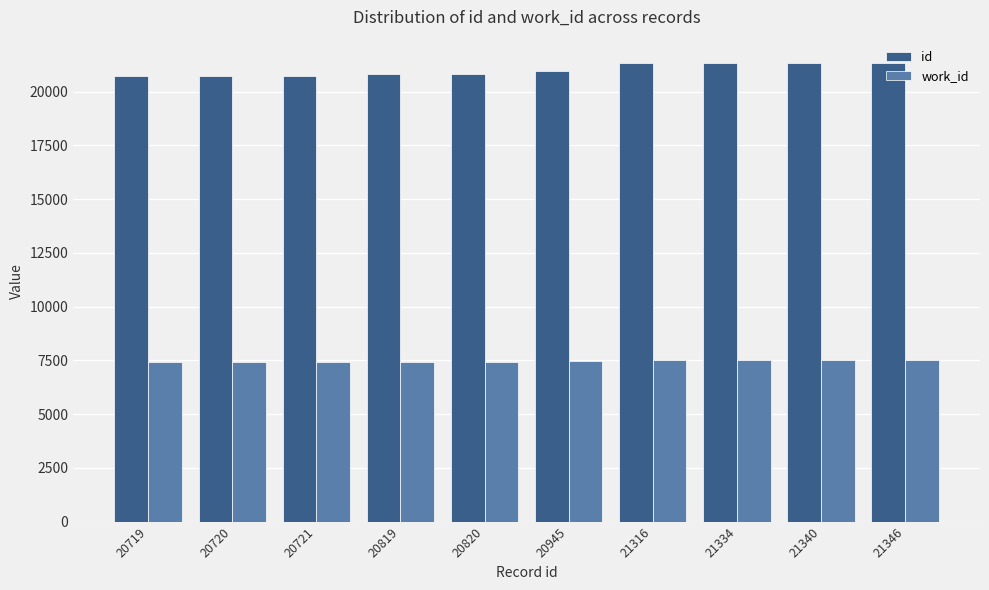

What is the difference between the id values at 21346 and 20820?

526